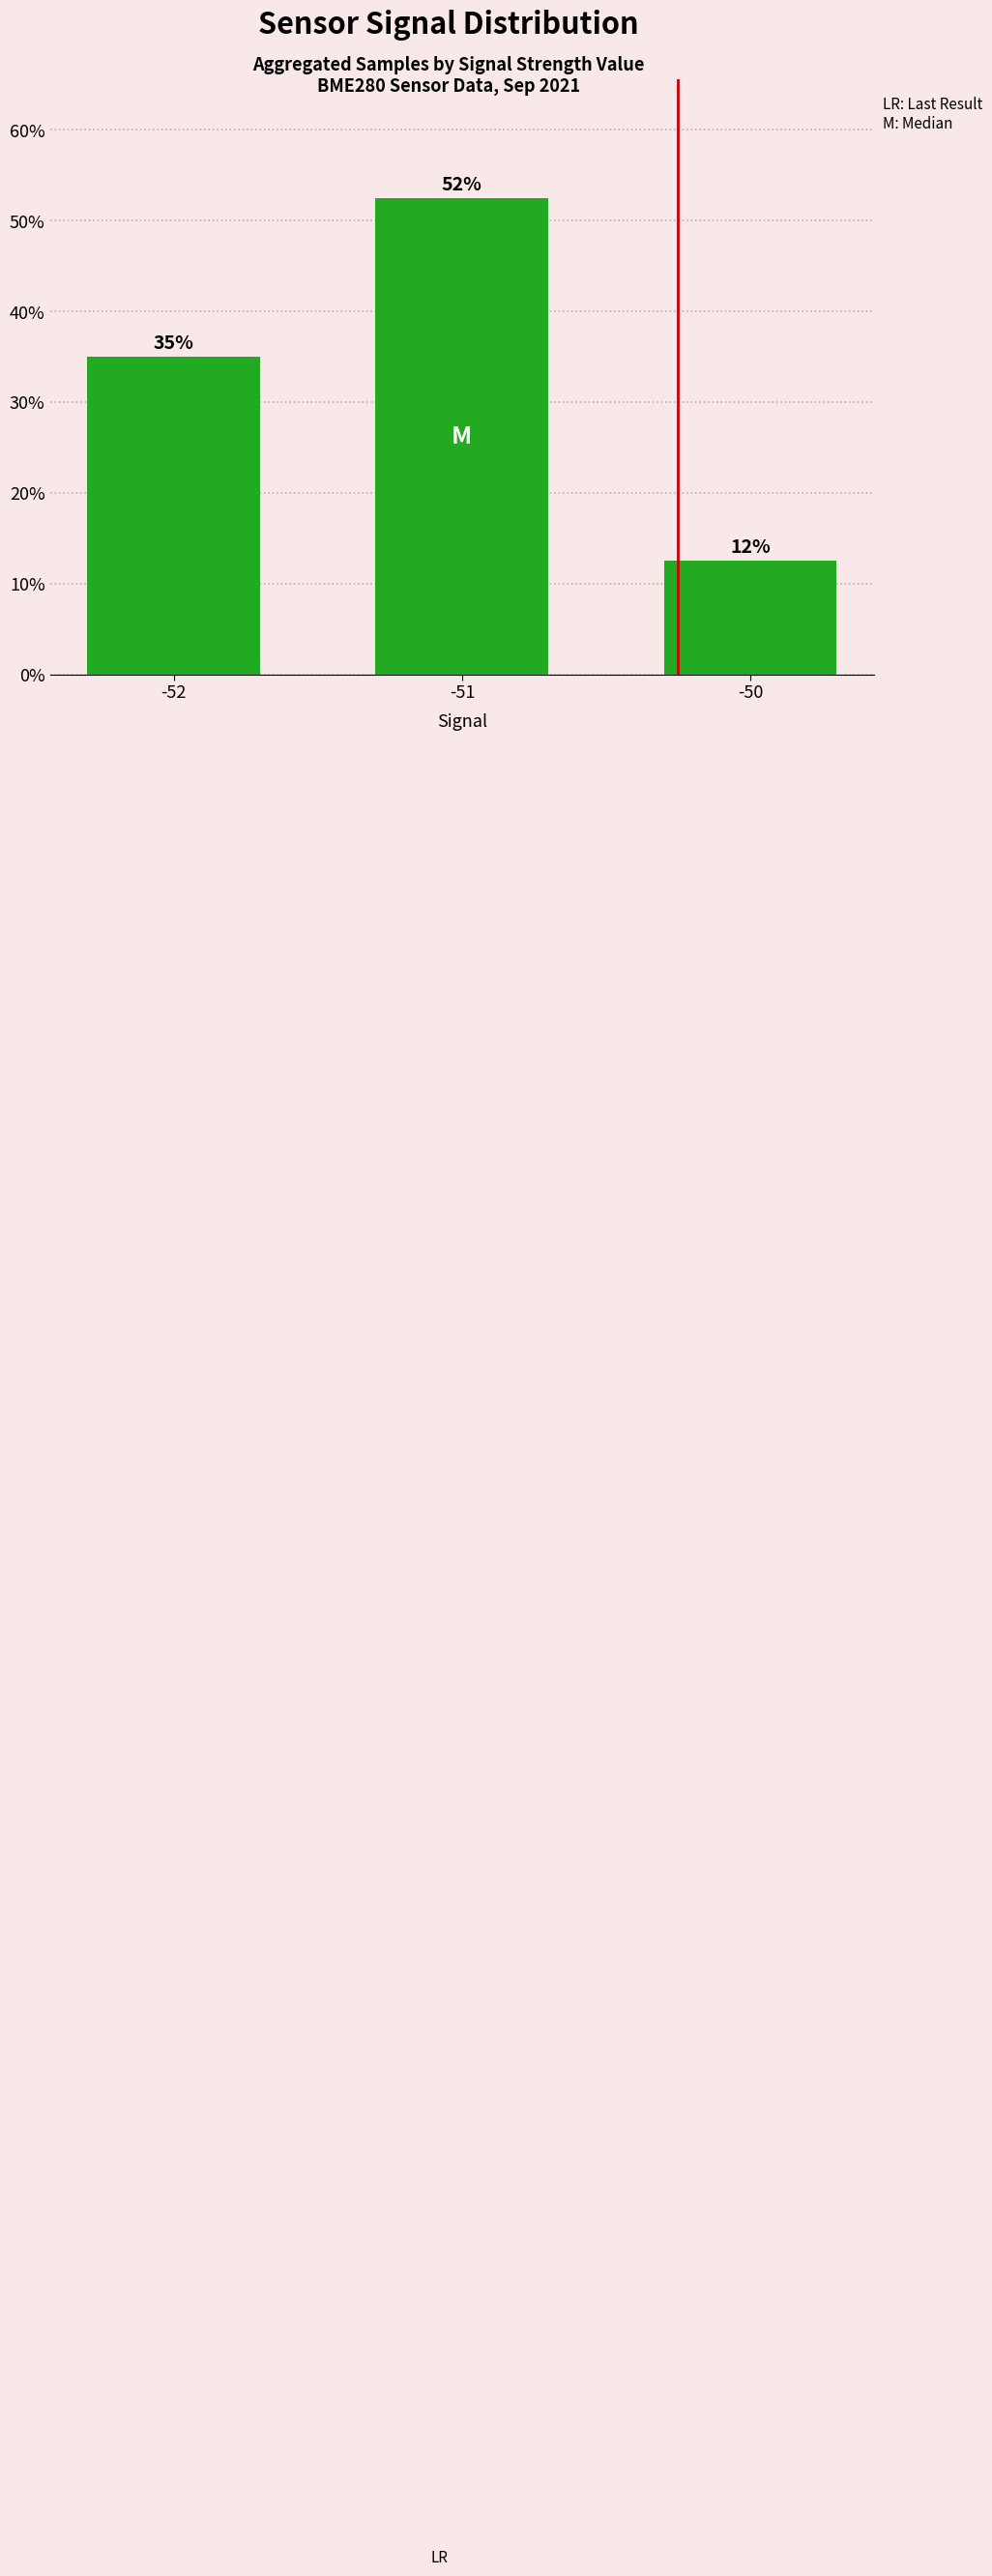

What is the value of the 2nd bar from the left?

52.5